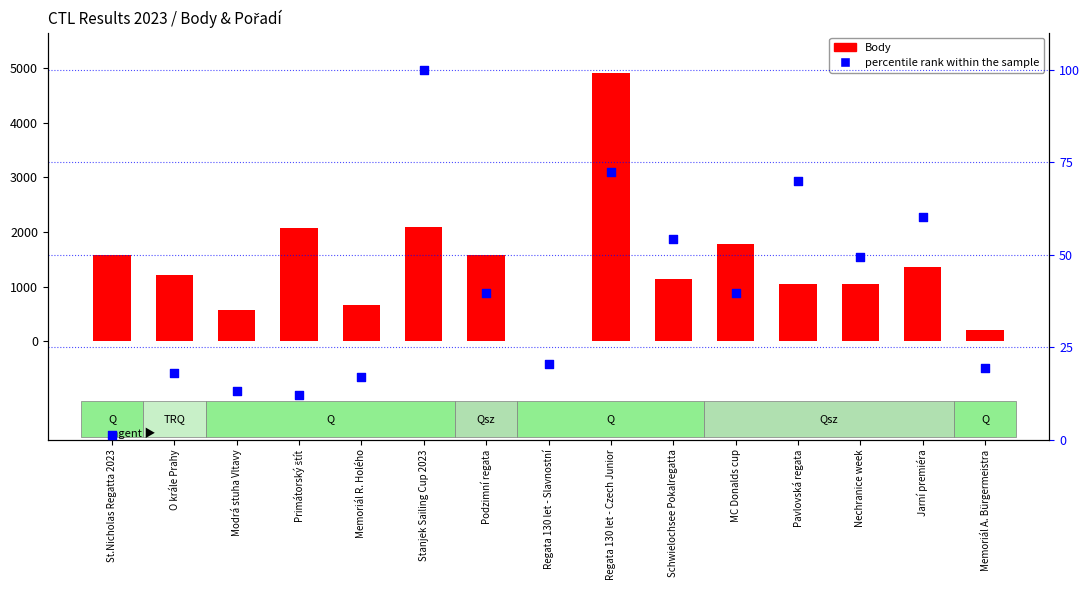

What are all the series names shown in the legend?

Body, percentile rank within the sample